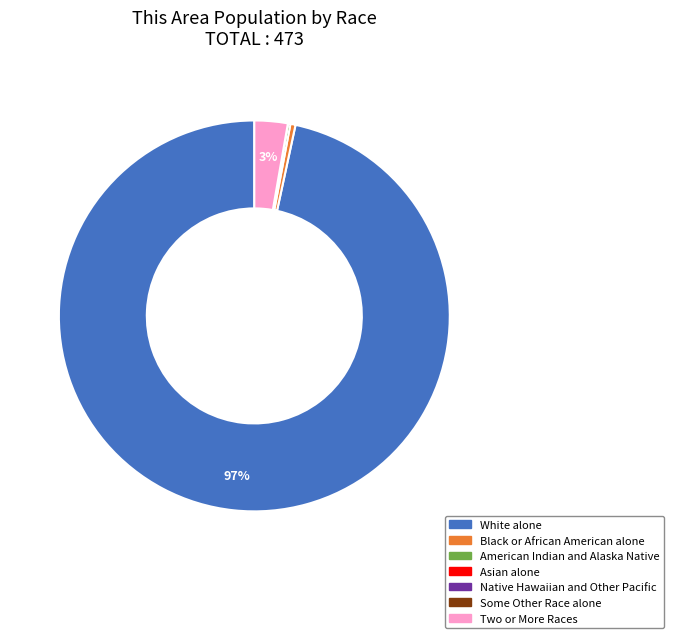

To the nearest percent, what is the average slice percentage?

14%